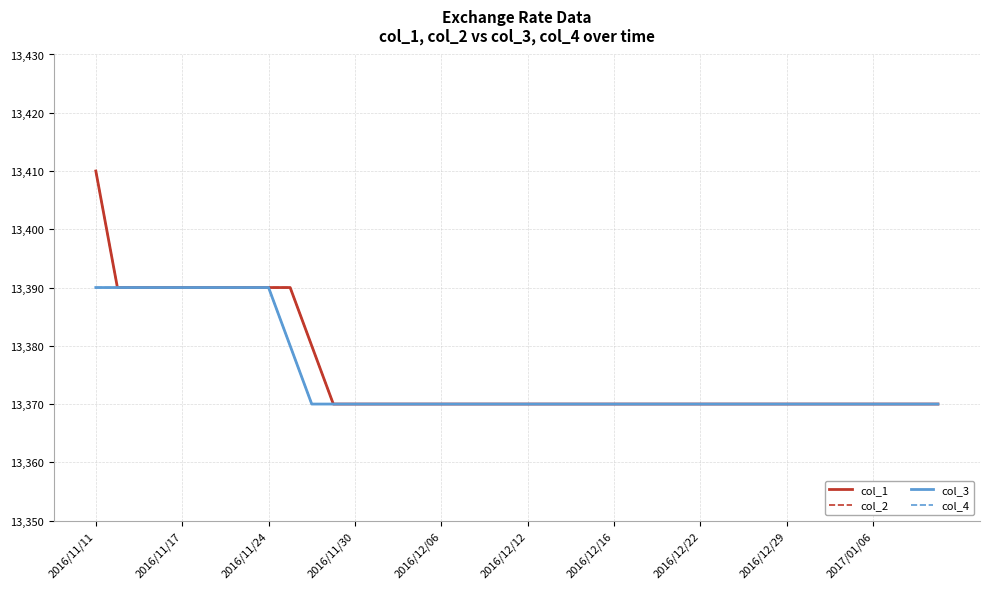

List the series in order of their peak value, highest first.

col_1, col_2, col_3, col_4